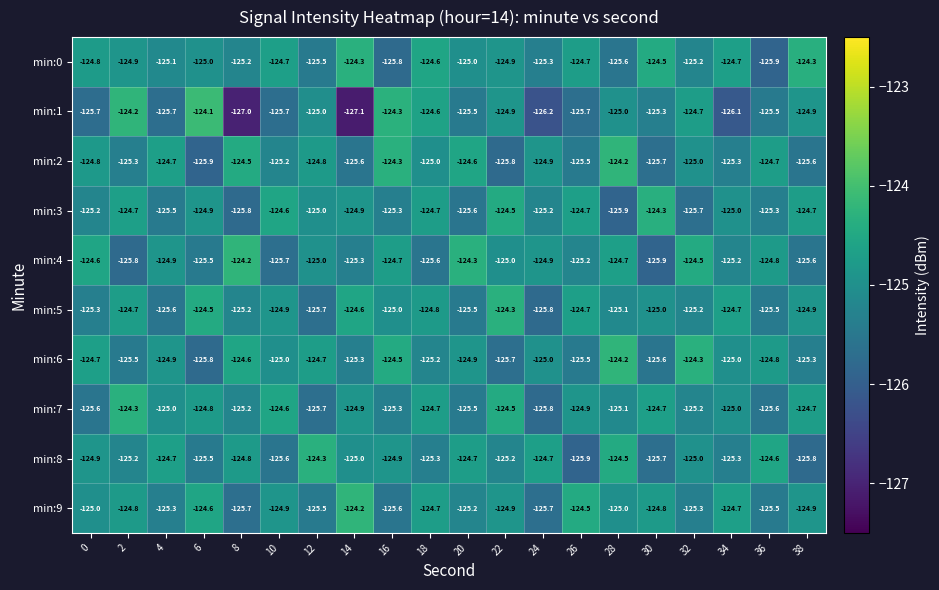

What is the maximum value shown in the chart?

-124.1